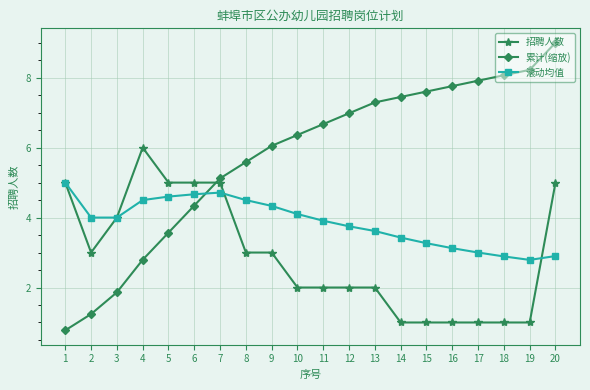

What are all the series names shown in the legend?

招聘人数, 累计(缩放), 滚动均值